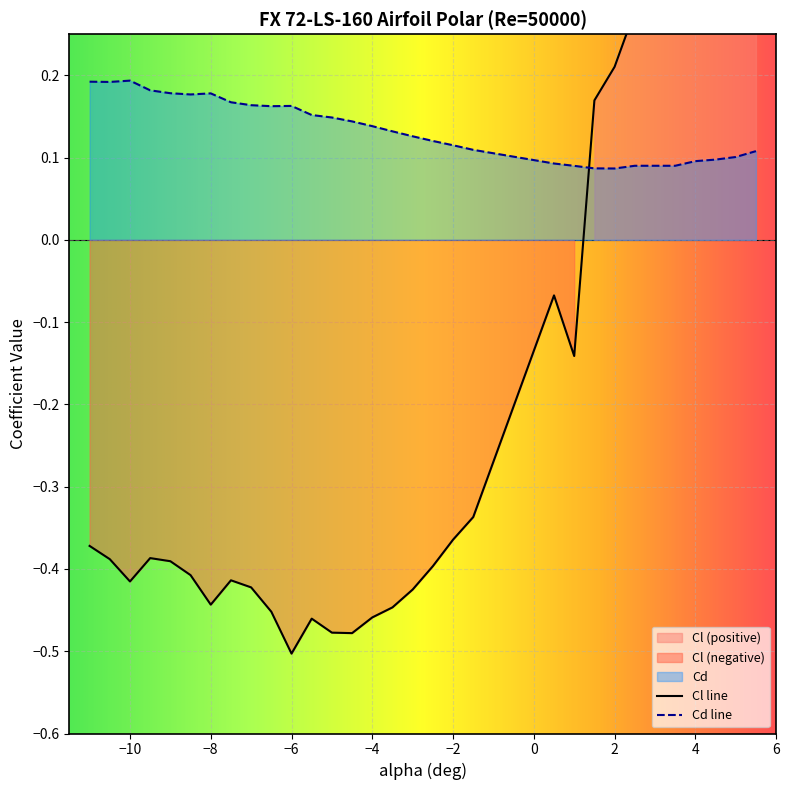

What is the smallest value displayed?

-0.5